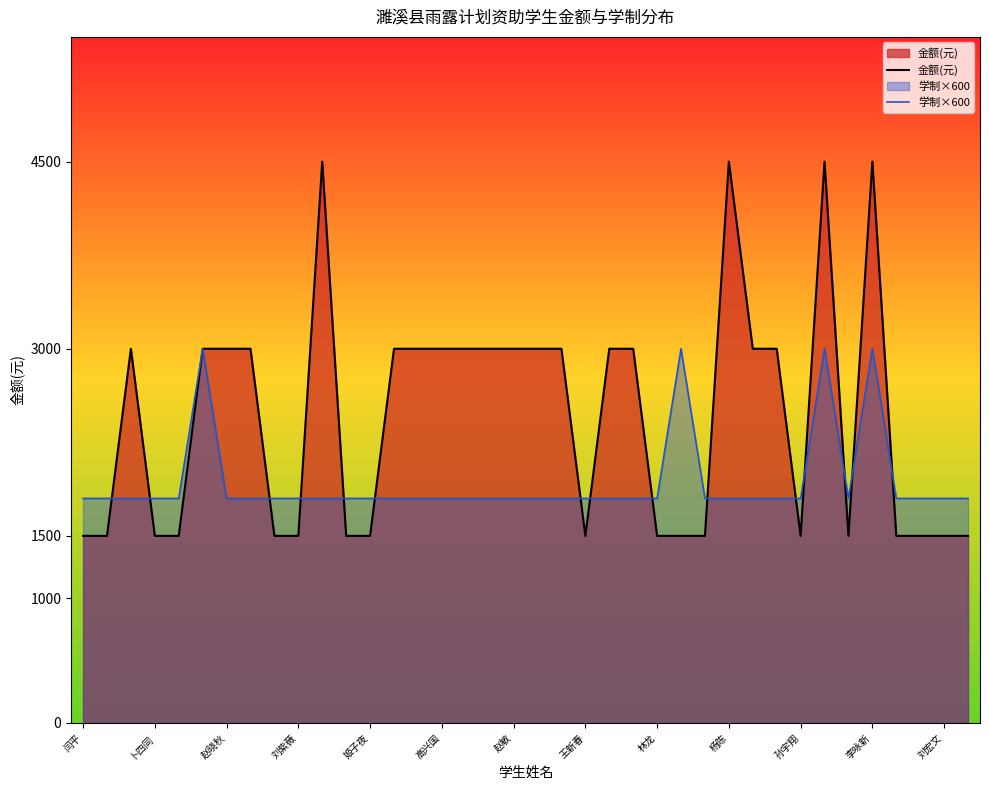

What is the average value of the 金额(元) series?

2447